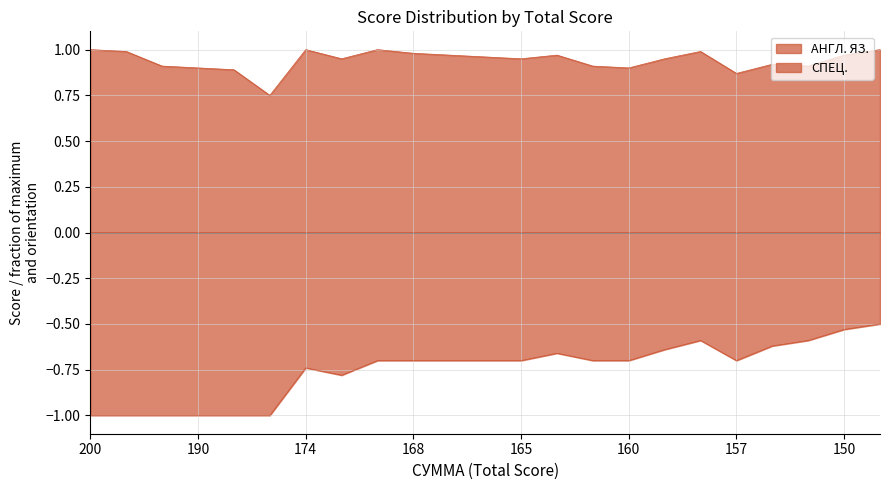

True or false: АНГЛ. ЯЗ. and СПЕЦ. cross at least once.

False